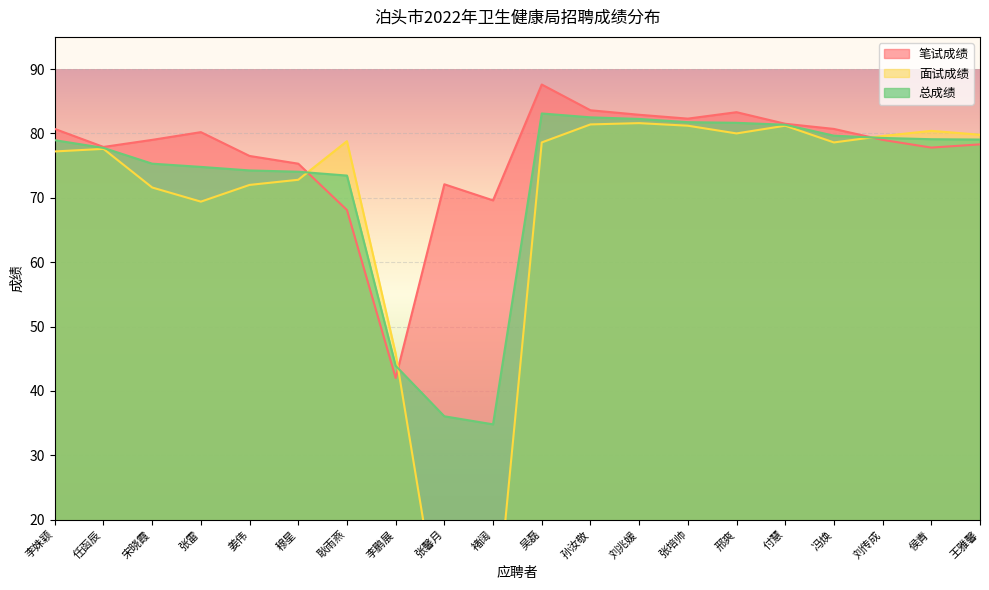

What is the difference between the second highest and second lowest values in the 总成绩 series?

46.5